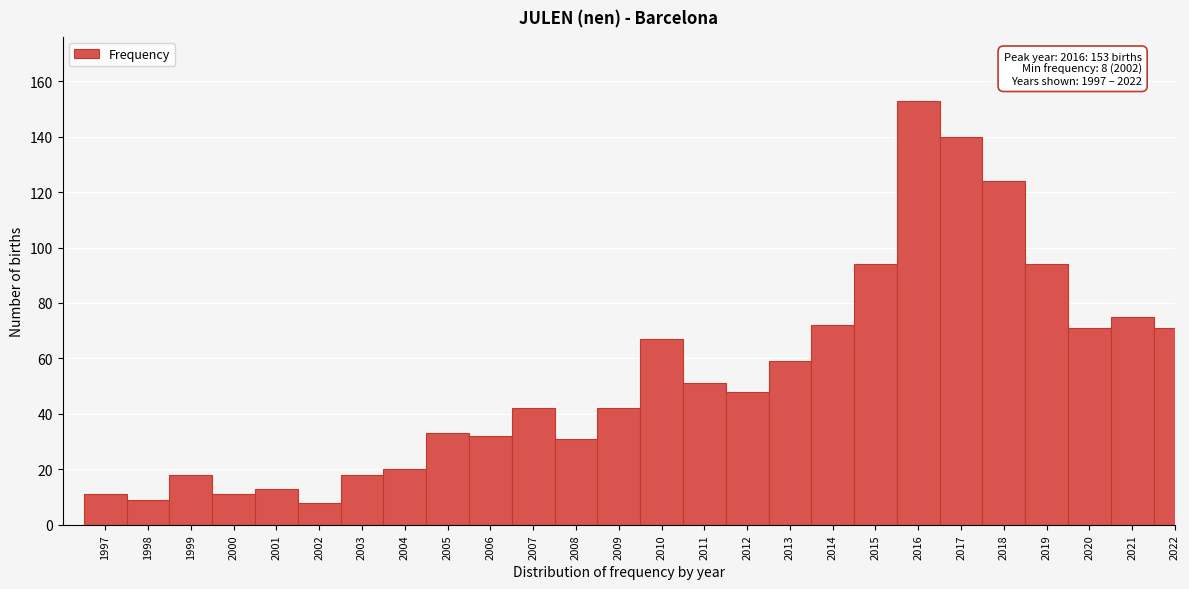

Reading left to right, list all the values displayed in this chart.

1997=11	1998=9	1999=18	2000=11	2001=13	2002=8	2003=18	2004=20	2005=33	2006=32	2007=42	2008=31	2009=42	2010=67	2011=51	2012=48	2013=59	2014=72	2015=94	2016=153	2017=140	2018=124	2019=94	2020=71	2021=75	2022=71